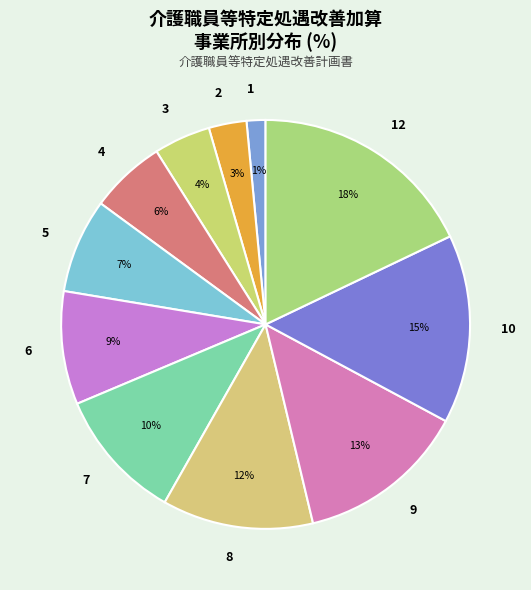

What percentage is the 2 slice, to the nearest percent?

3%